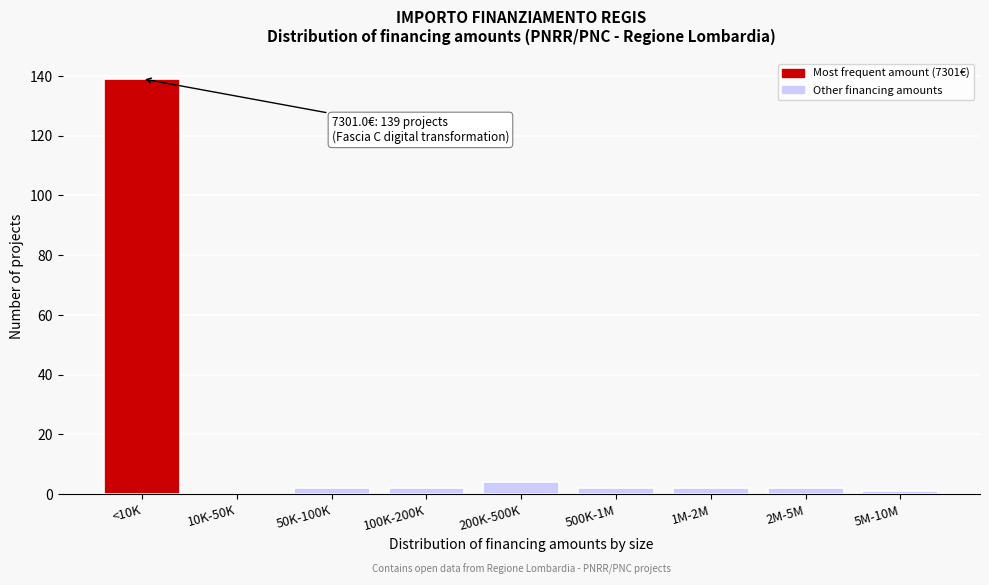

Reading left to right, transcribe all the data shown in this chart.

<10K=139	10K-50K=0	50K-100K=2	100K-200K=2	200K-500K=4	500K-1M=2	1M-2M=2	2M-5M=2	5M-10M=1